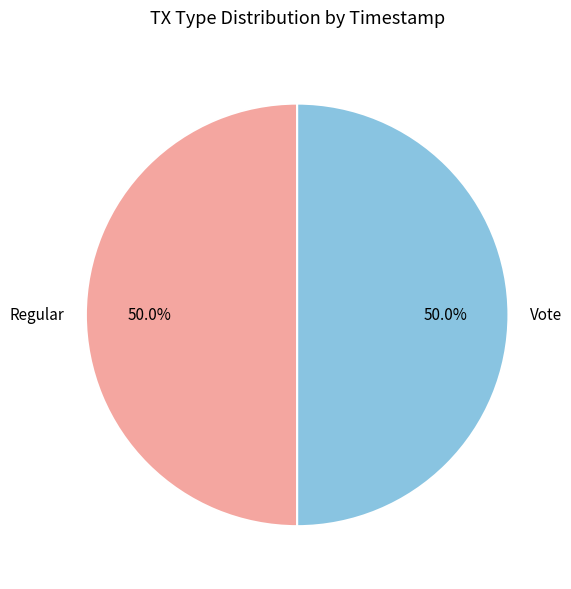

True or false: Vote accounts for 50% of the total.

True